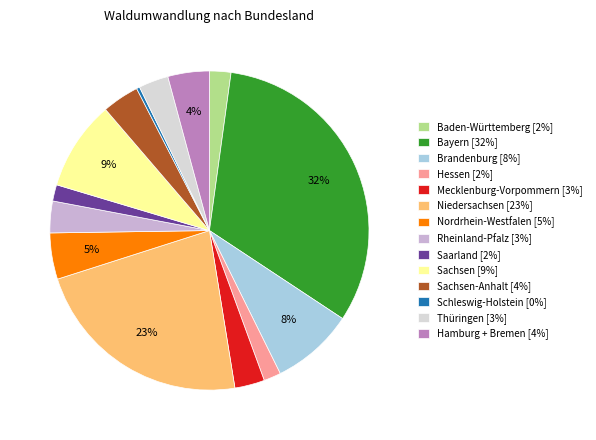

Count the number of slices in the pie.

14